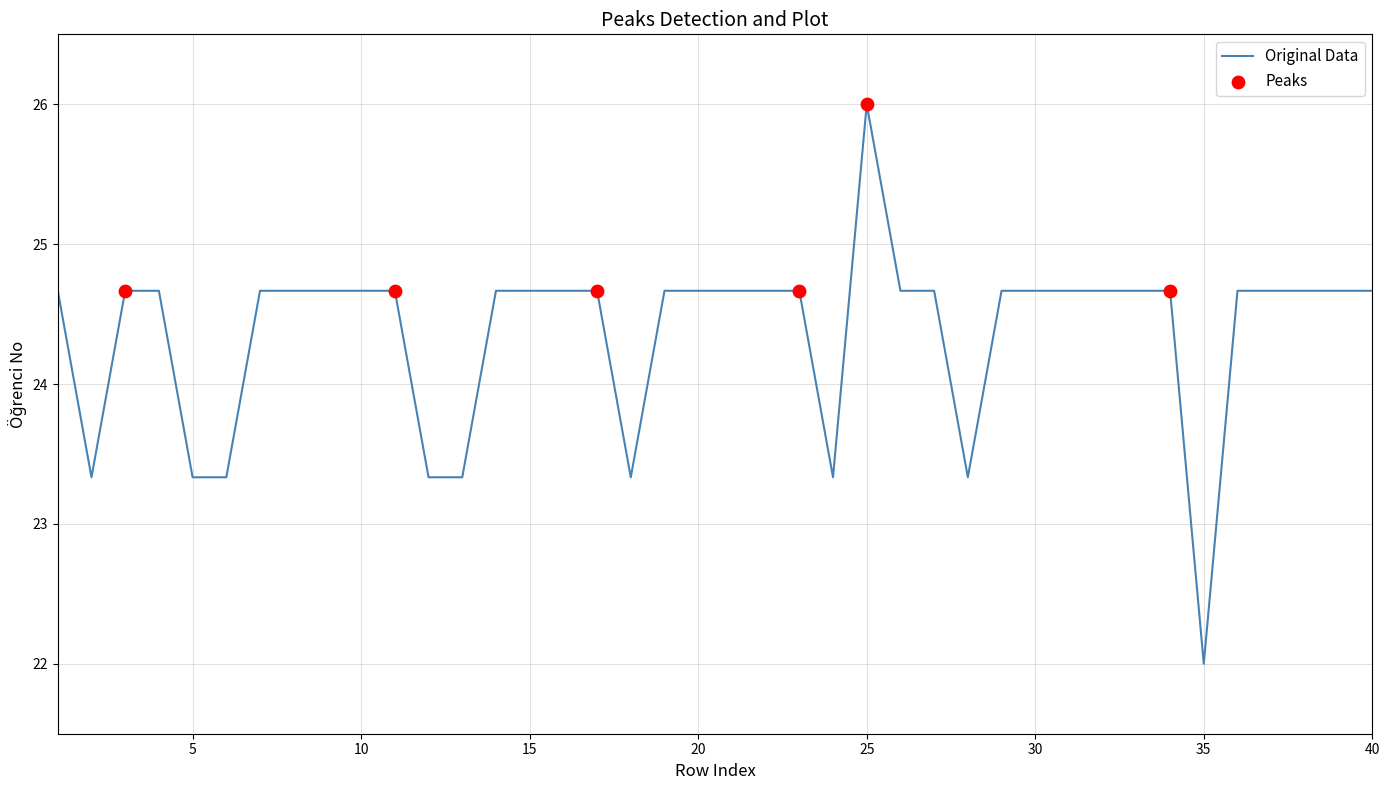

What is the difference between the maximum and minimum values?

4.0